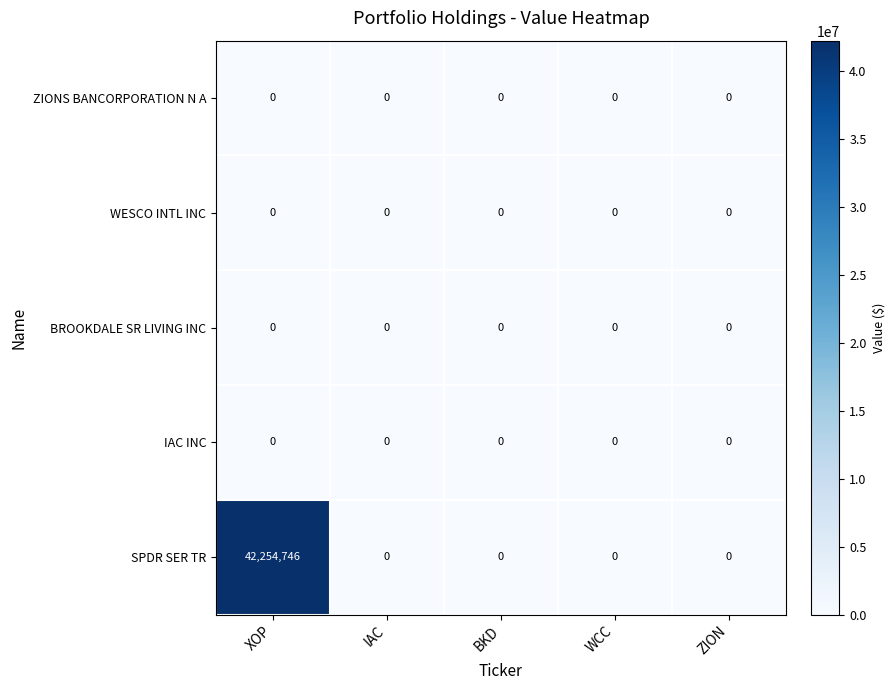

What is the maximum value shown in the chart?

42254746